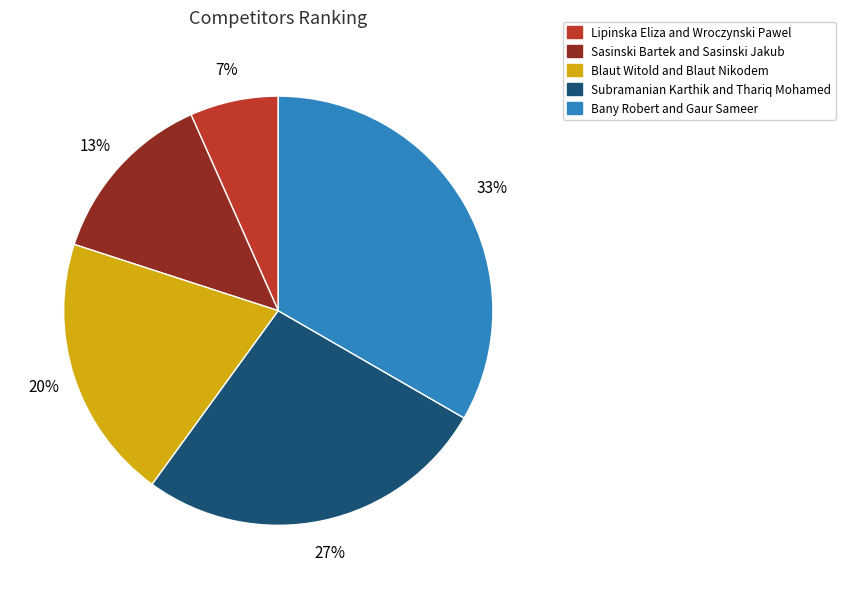

Which has a higher value, Blaut Witold and Blaut Nikodem or Bany Robert and Gaur Sameer?

Bany Robert and Gaur Sameer